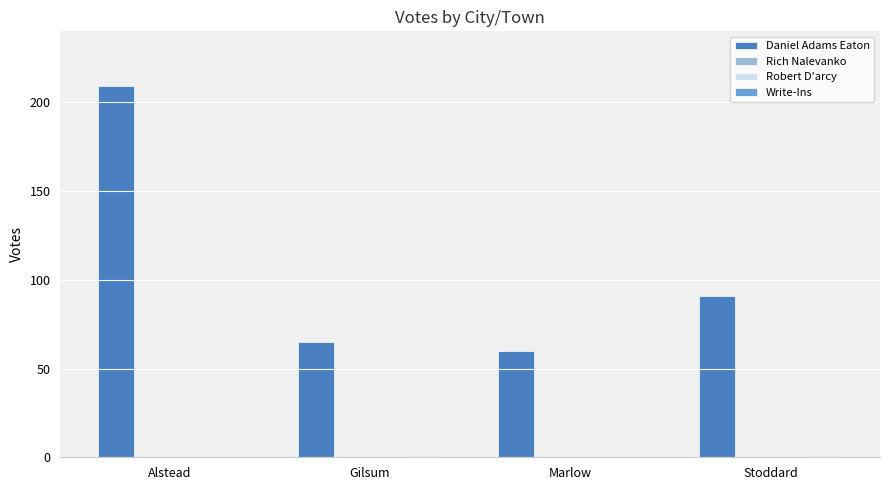

How many categories are shown in the chart?

4